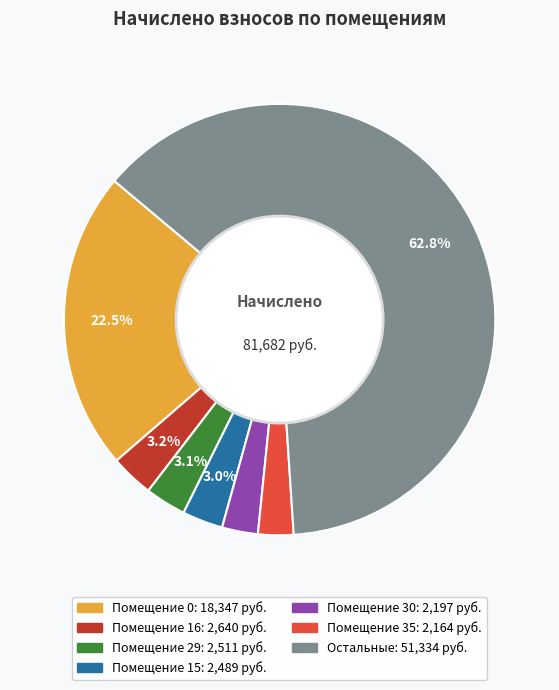

Is there any slice that represents more than half of the pie?

Yes